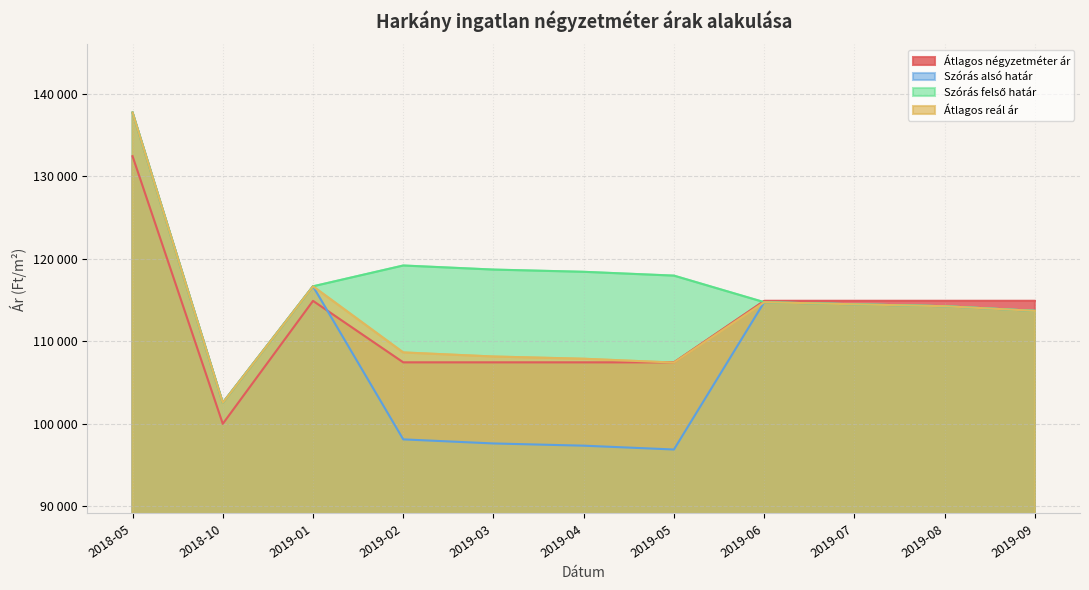

True or false: Szórás alsó határ has a value of 20698 at 2019-05.

False